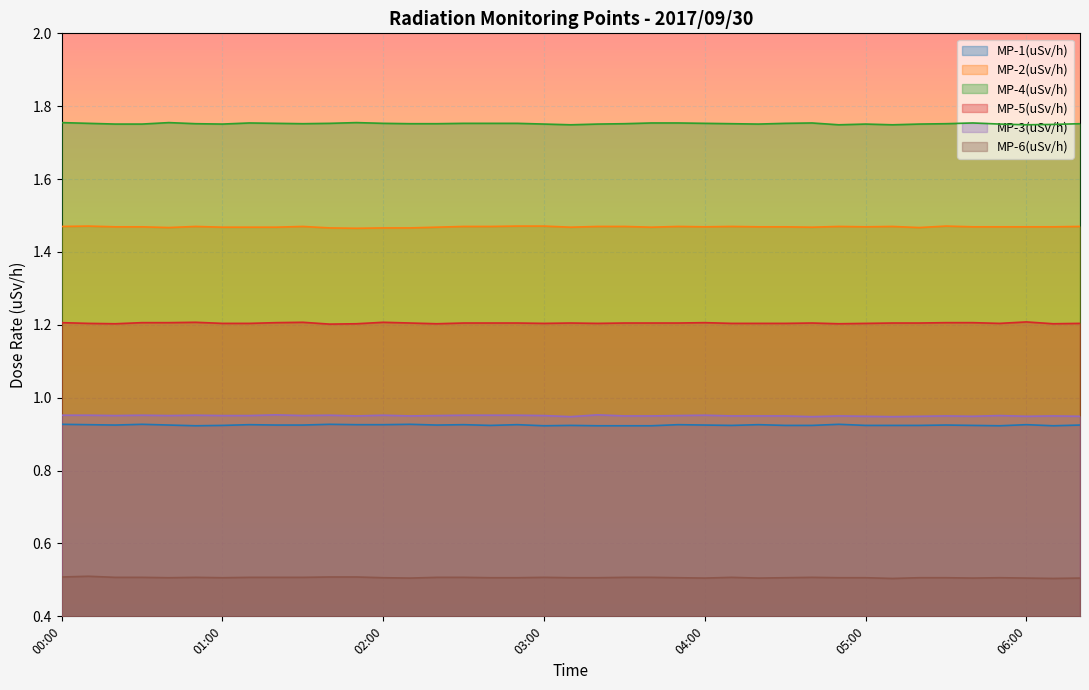

What is the highest value of the MP-1(uSv/h) series?

0.9